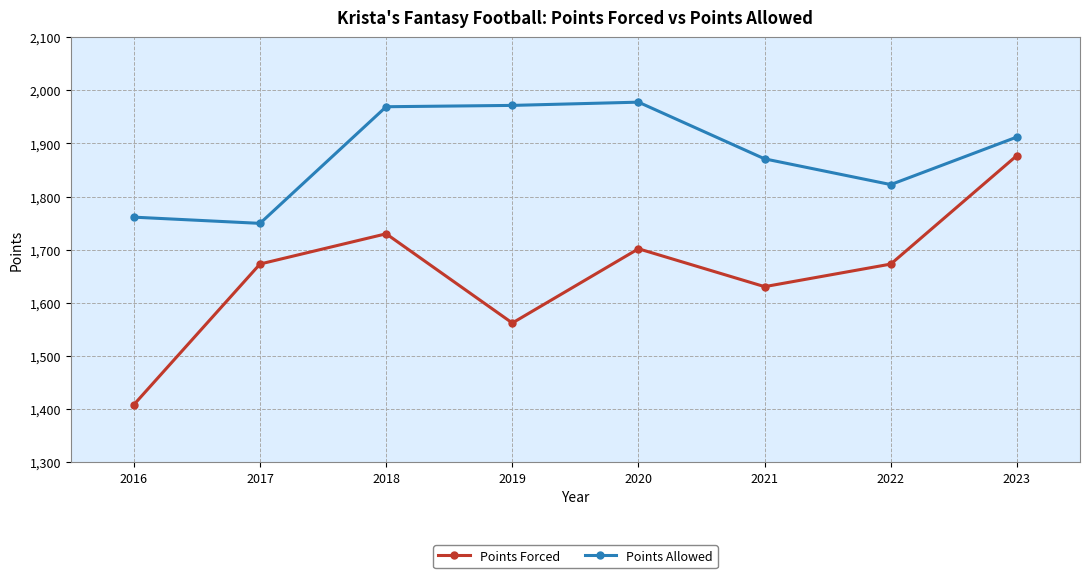

Is the value of Points Allowed at 2017 greater than the value of Points Forced at 2023?

No